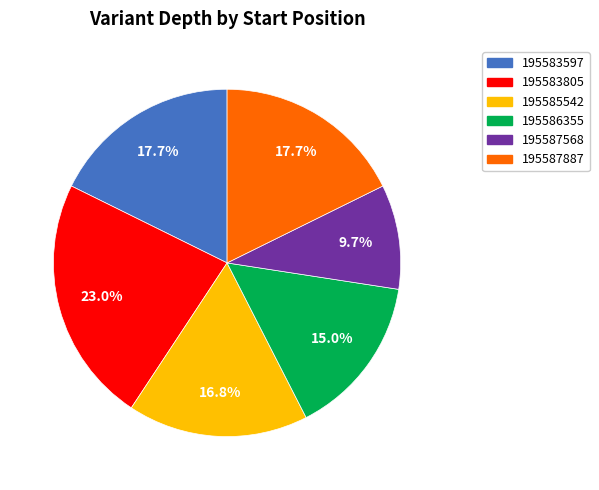

Count the number of slices in the pie.

6